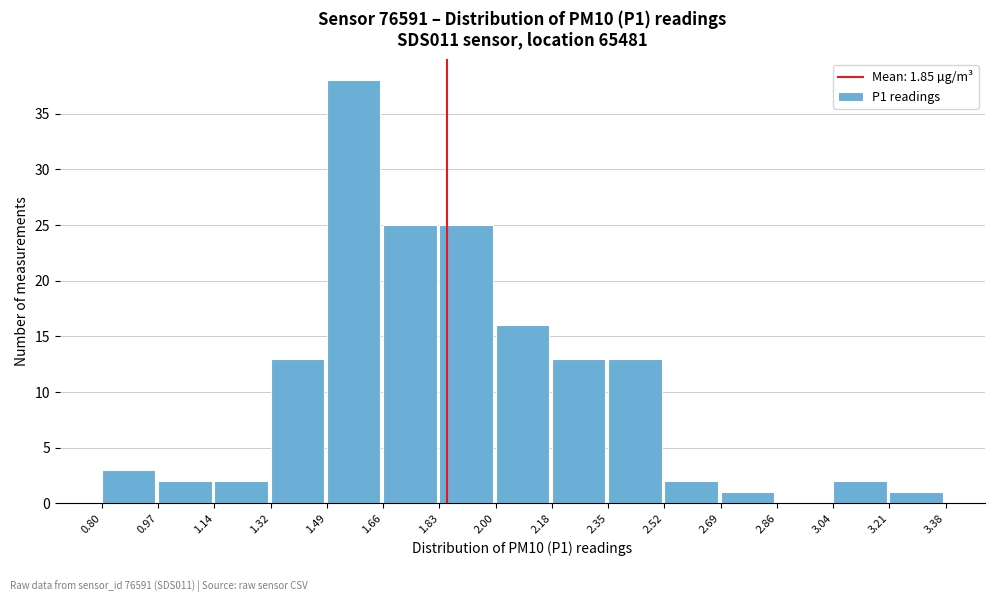

Reading left to right, transcribe this chart: for each bar, give the range it covers on the x-axis and its height. The values are not printed on the chart, so give them approximately, as read against the axis.

0.80 to 0.97: 3
0.97 to 1.14: 2
1.14 to 1.32: 2
1.32 to 1.49: 13
1.49 to 1.66: 38
1.66 to 1.83: 25
1.83 to 2.00: 25
2.00 to 2.18: 16
2.18 to 2.35: 13
2.35 to 2.52: 13
2.52 to 2.69: 2
2.69 to 2.86: 1
2.86 to 3.04: 0
3.04 to 3.21: 2
3.21 to 3.38: 1